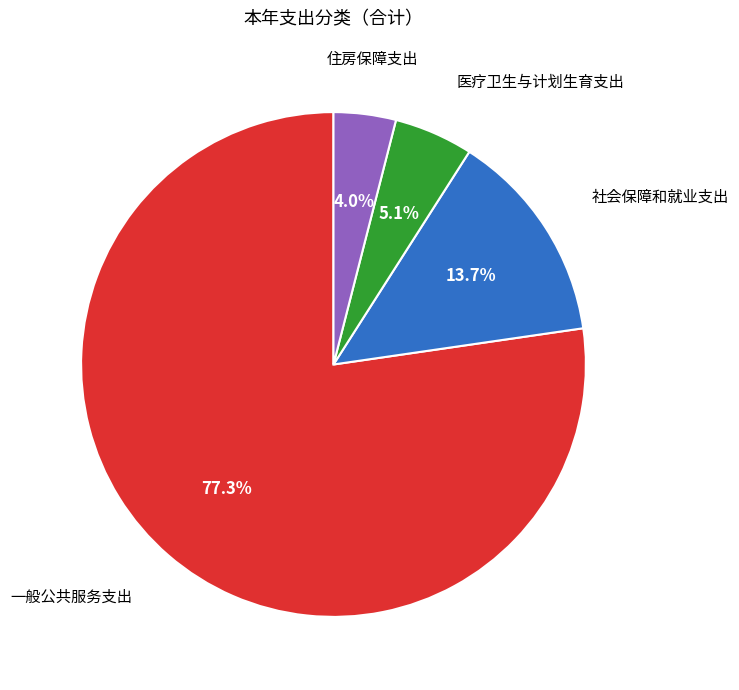

How many slices are in this pie chart?

4